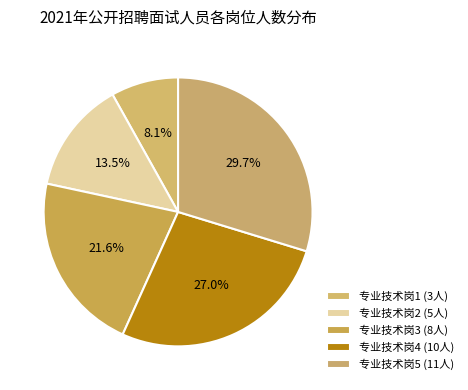

Rank the categories by value from lowest to highest.

专业技术岗1, 专业技术岗2, 专业技术岗3, 专业技术岗4, 专业技术岗5